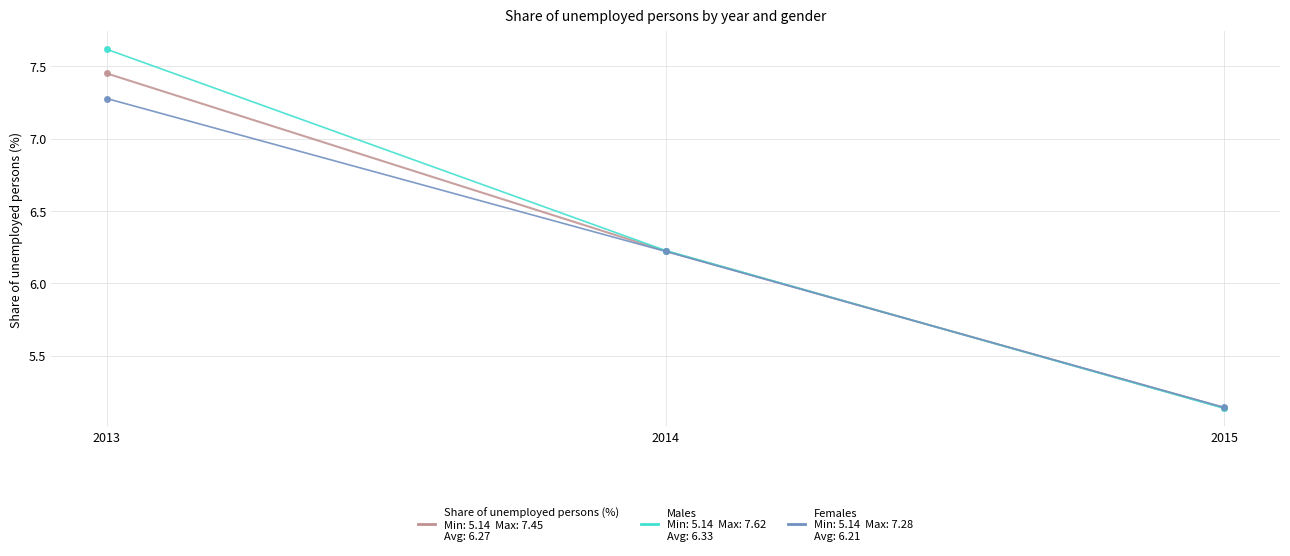

What is the spread (max minus min) of values at 2013?

0.3